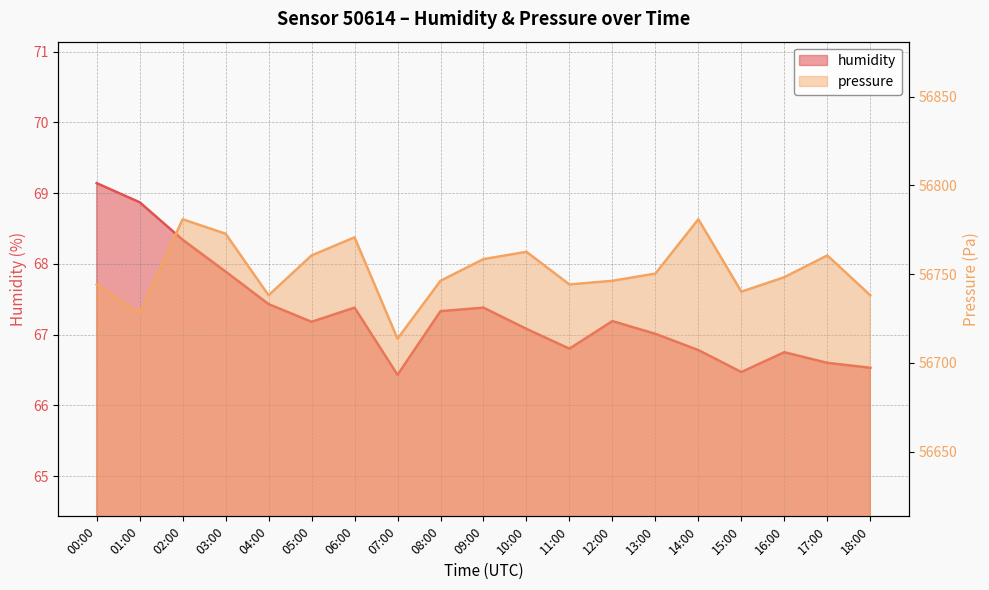

What is the label of the 11th point from the right?

08:00